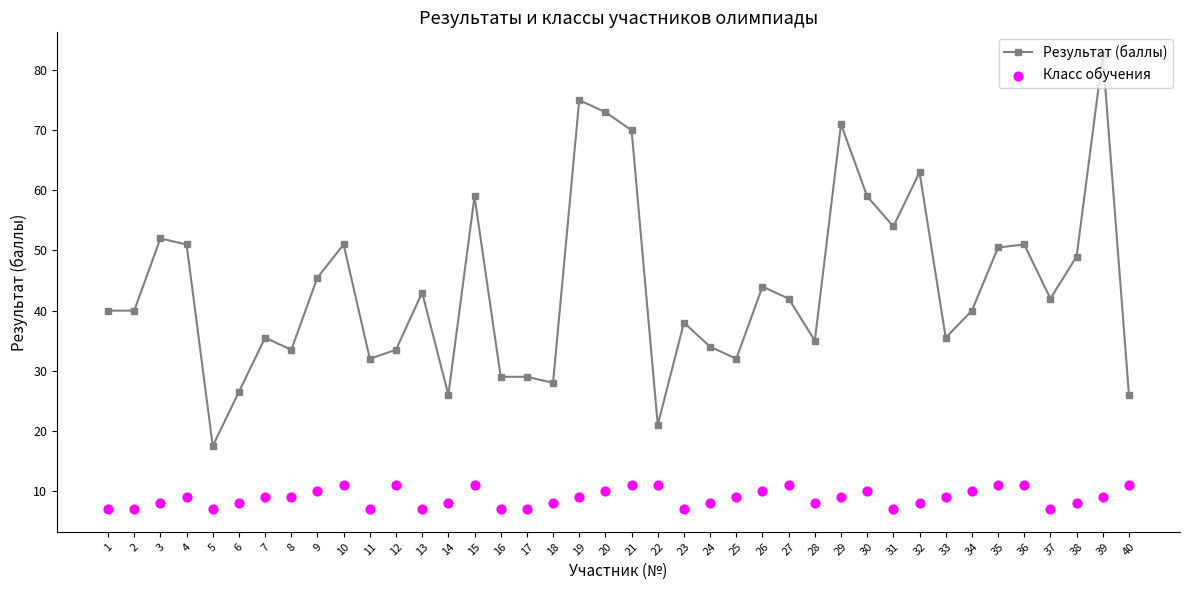

At which category is the sum across all series the highest?

39